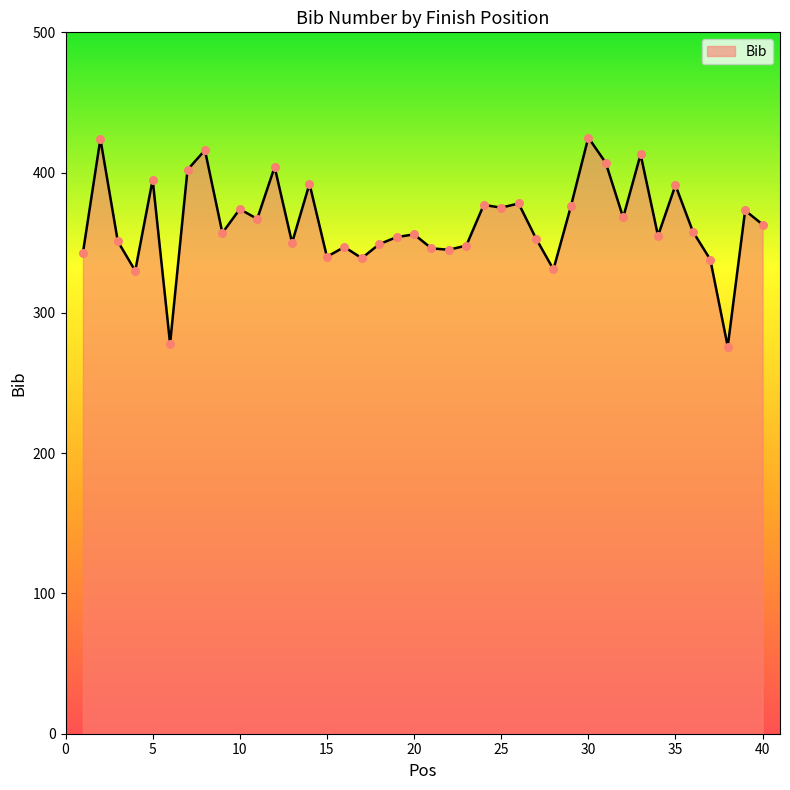

What is the difference between the maximum and minimum values?

149